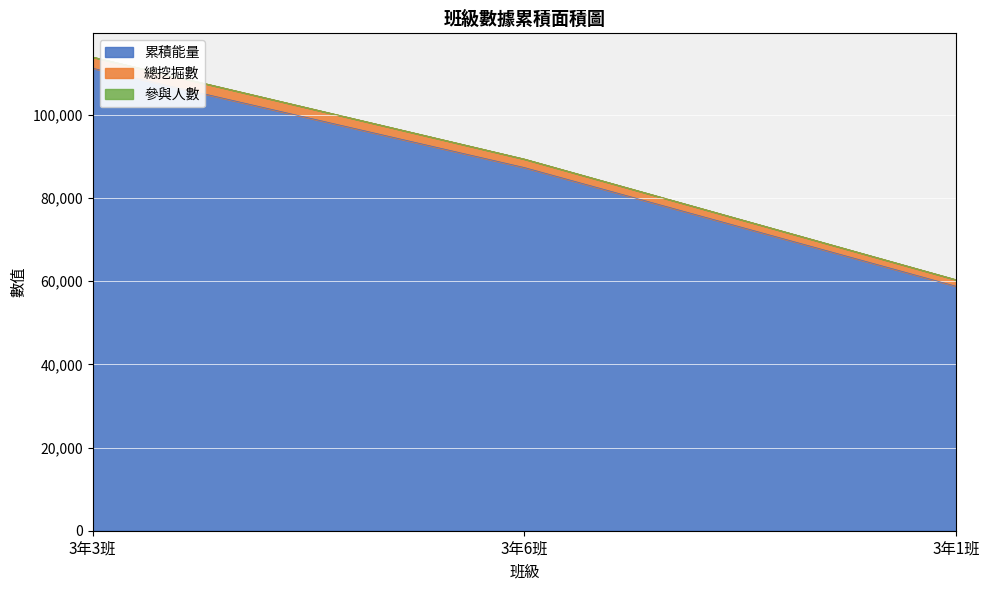

What is the difference between the maximum and minimum values in the 累積能量 series?

52450